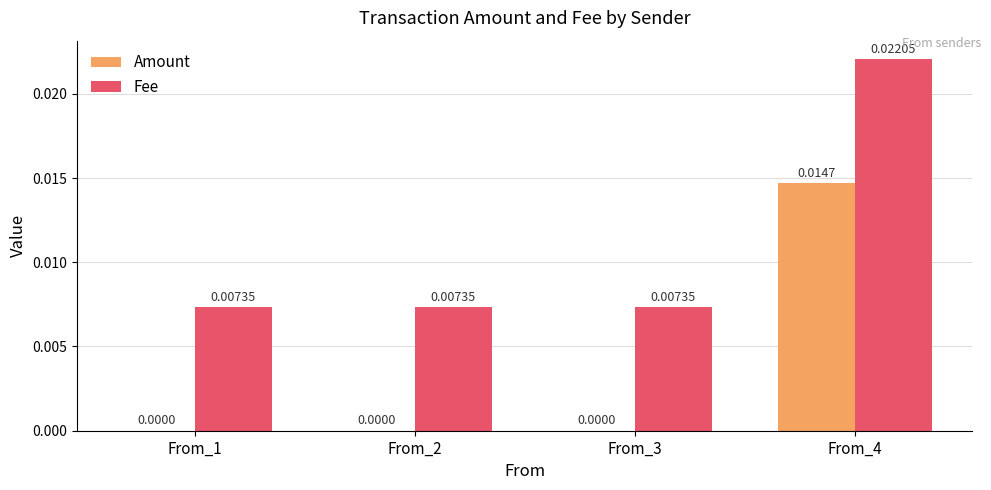

What are all the series names shown in the legend?

Amount, Fee